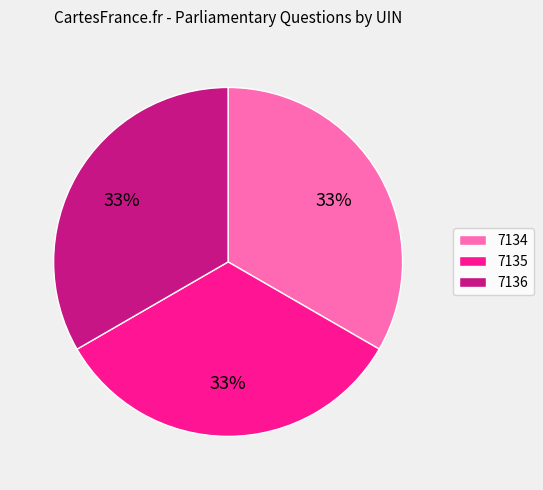

Approximately how many times larger is the value at 7135 compared to 7134?

1.0